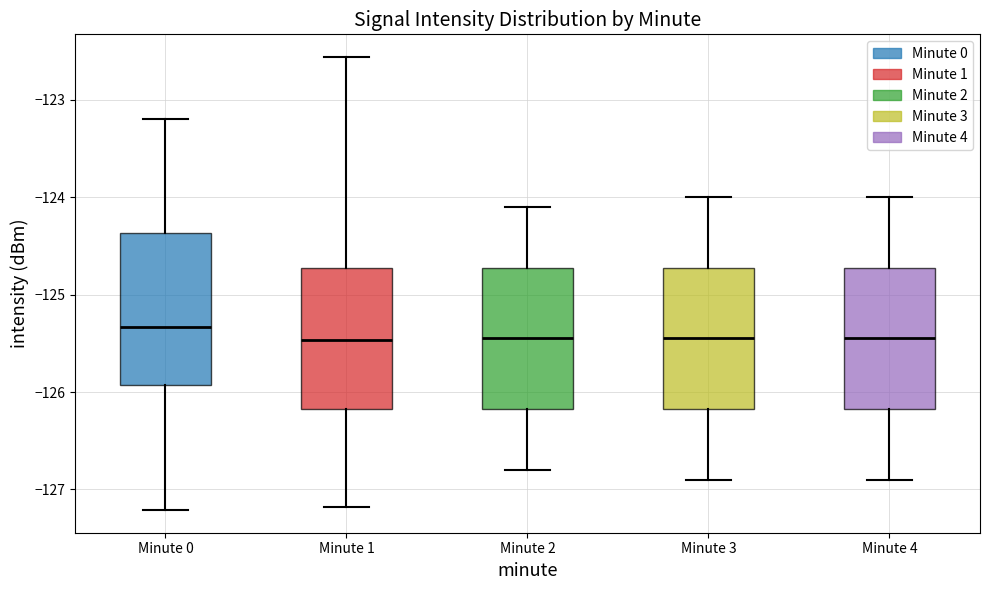

Where does the upper whisker of the box for Minute 1 end on the y-axis? The values are not printed on the chart, so give them approximately, as read against the axis.

-122.6